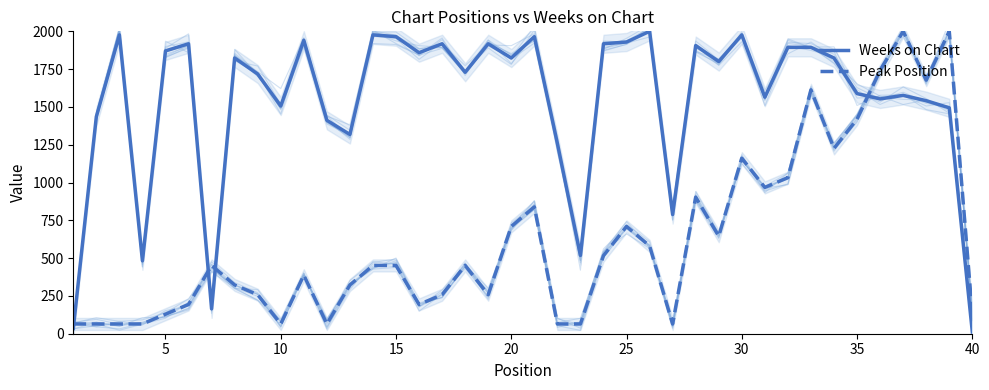

Count the number of data series in this chart.

2